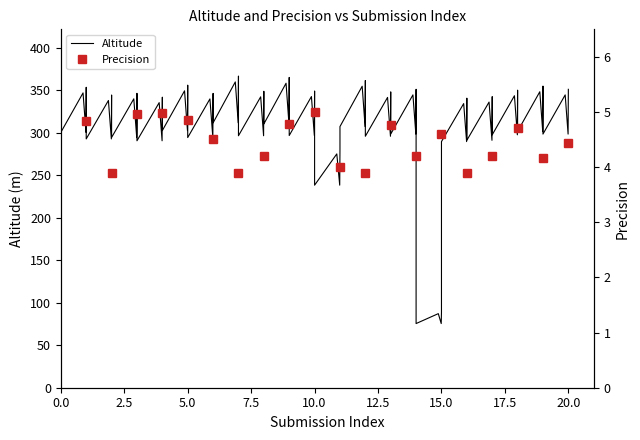

Where is the first local minimum?

2